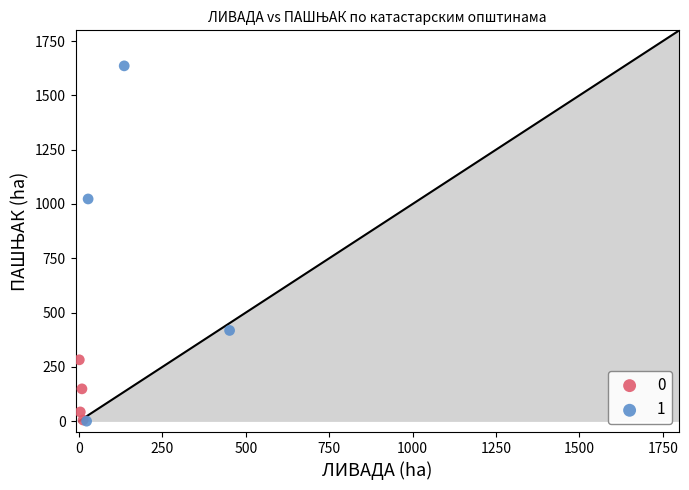

What are all the series names shown in the legend?

0, 1